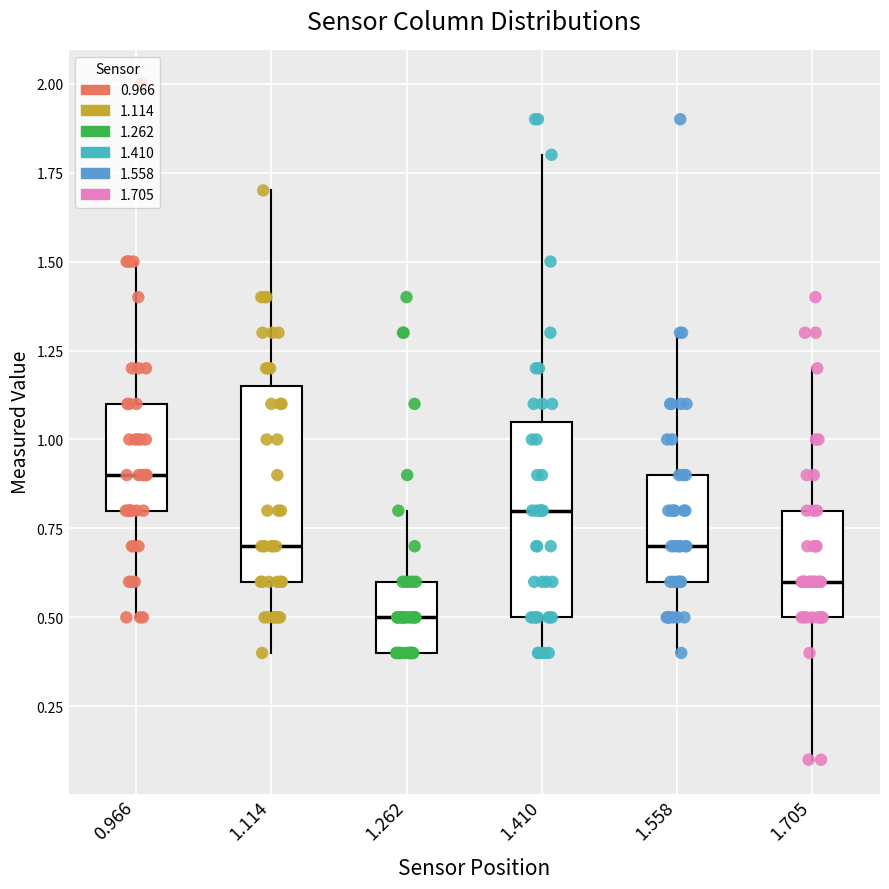

Which box has the lowest median line?

1.262